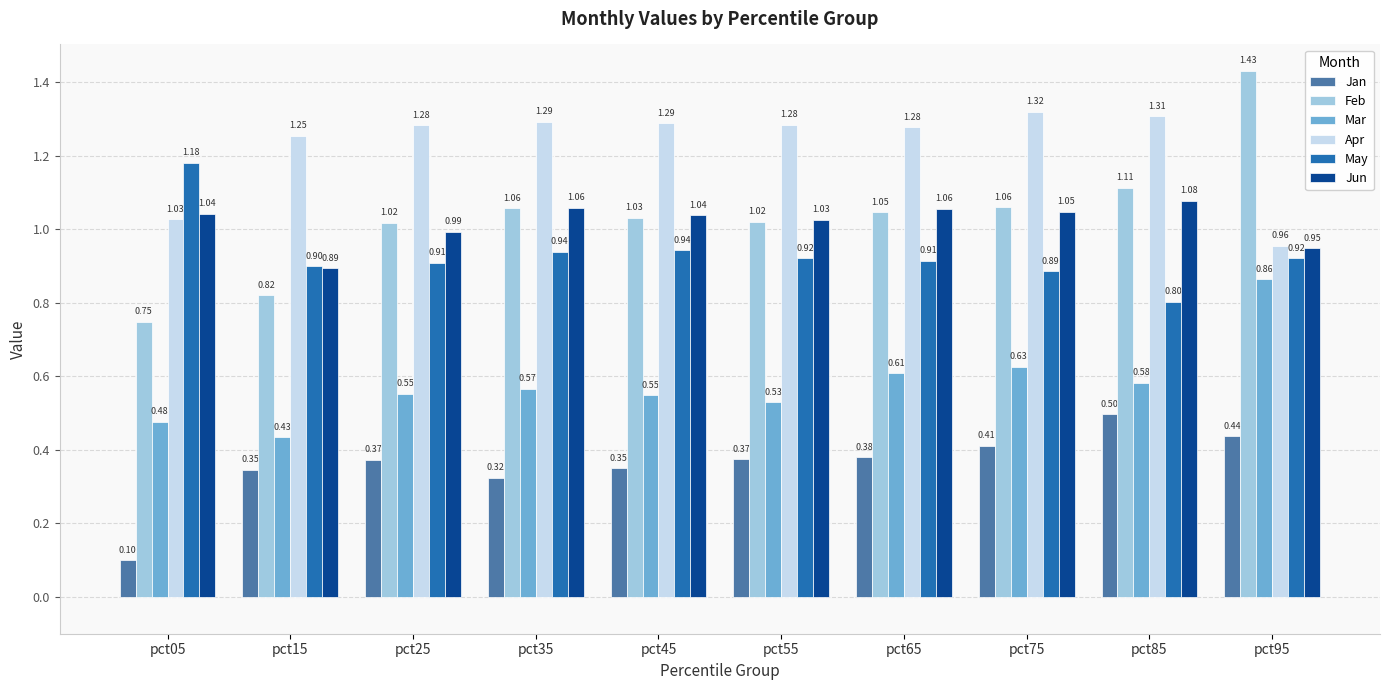

Are the bars grouped side by side (vs. stacked)?

Yes